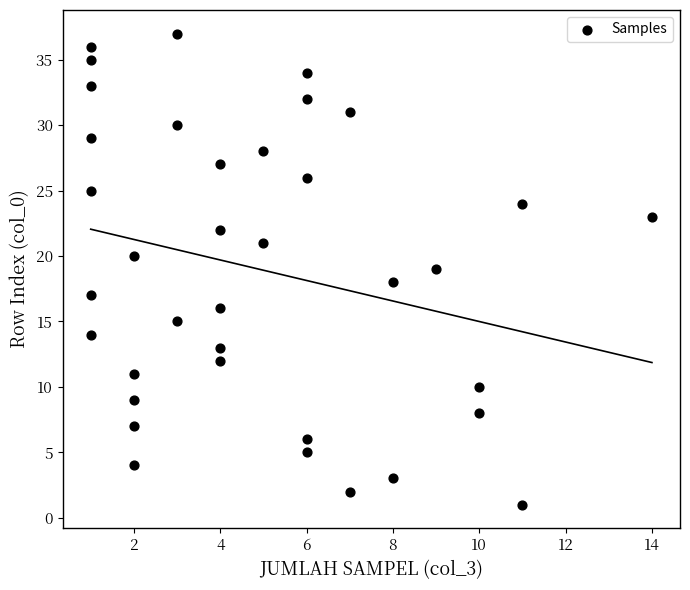

What is the range of X values (max minus min)?

13